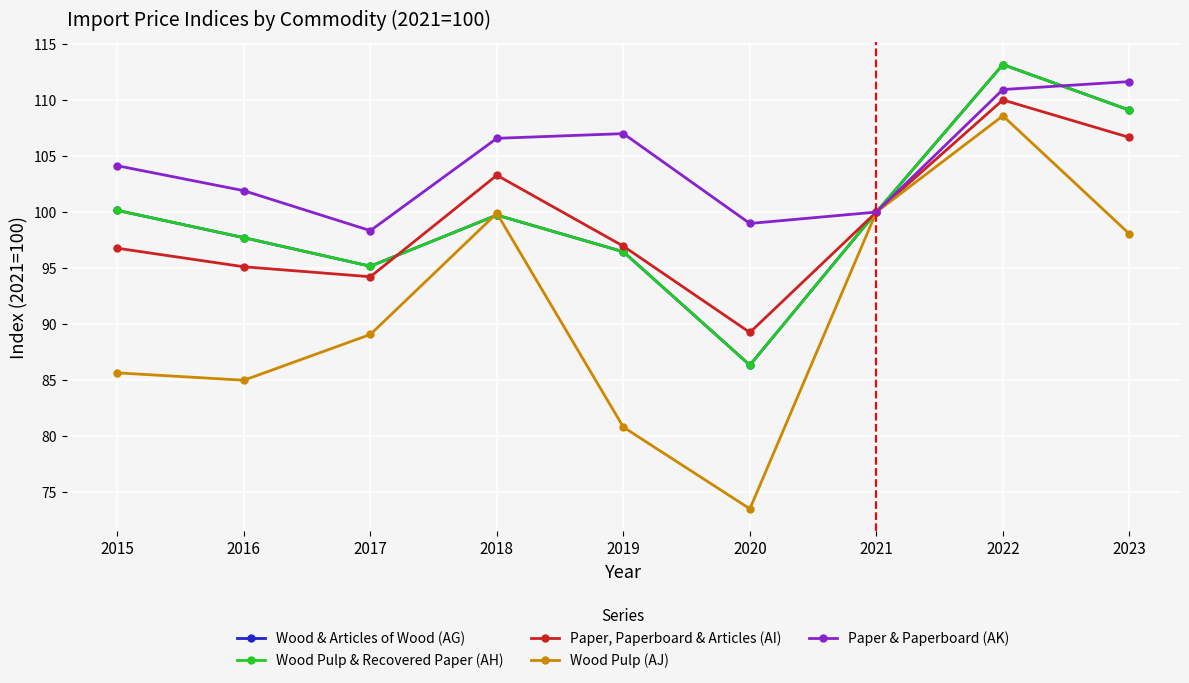

What is the difference between the maximum and minimum values in the Wood & Articles of Wood (AG) series?

26.9